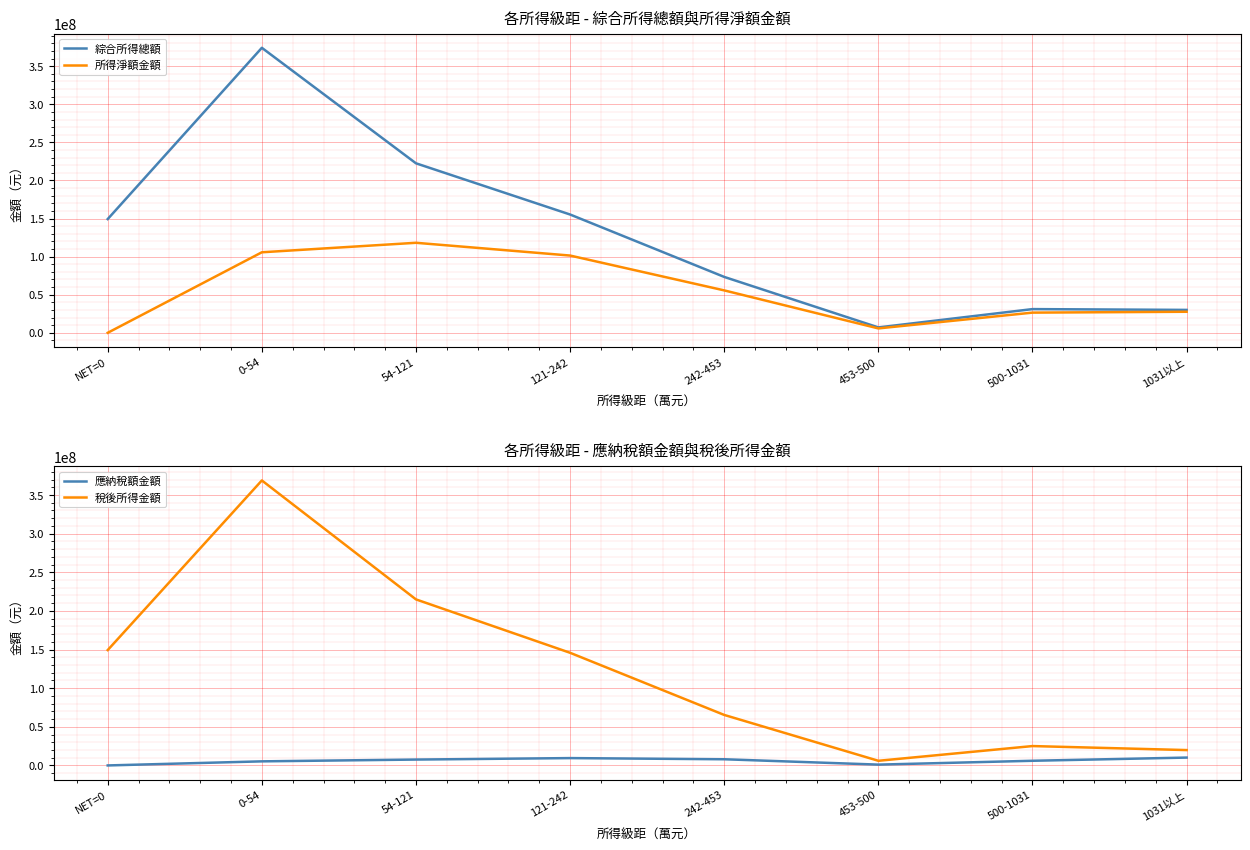

At 453-500, list the series in order from largest to smallest.

綜合所得總額, 稅後所得金額, 所得淨額金額, 應納稅額金額